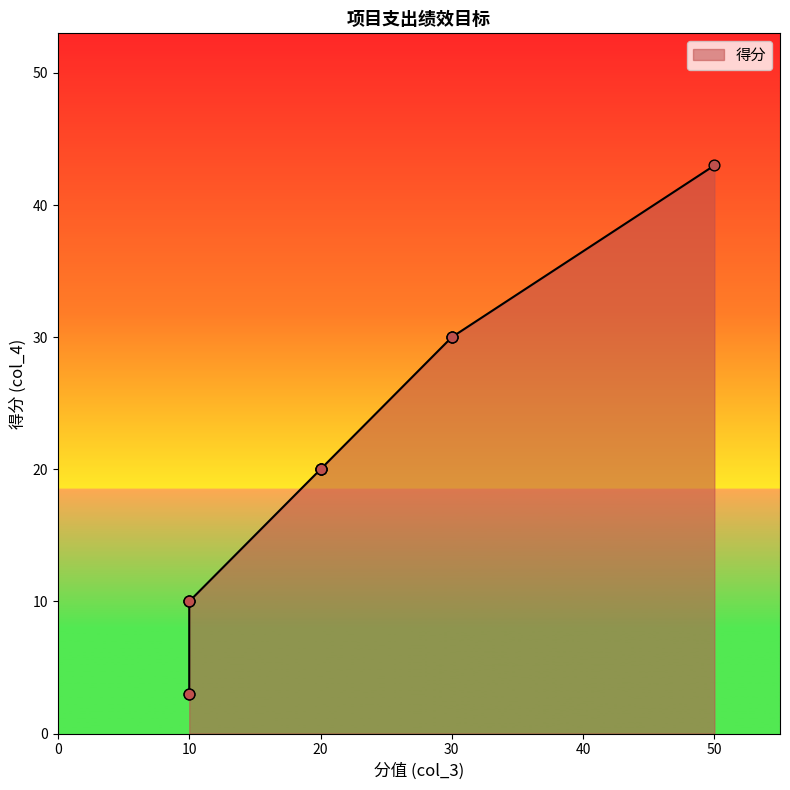

What is the change in value from 20 to 10?

-10